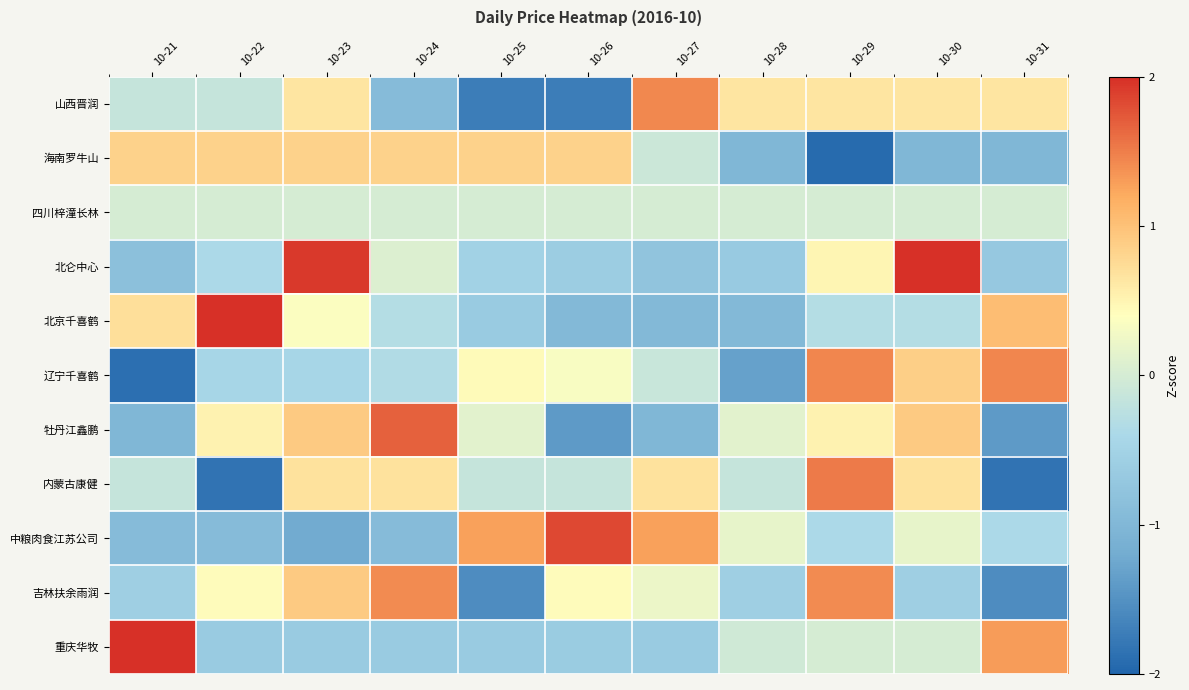

Rank the series at 10-27 from lowest to highest value.

牡丹江鑫鹏, 北京千喜鹤, 北仑中心, 重庆华牧, 辽宁千喜鹤, 海南罗牛山, 四川梓潼长林, 吉林扶余雨润, 内蒙古康健, 中粮肉食江苏公司, 山西晋润